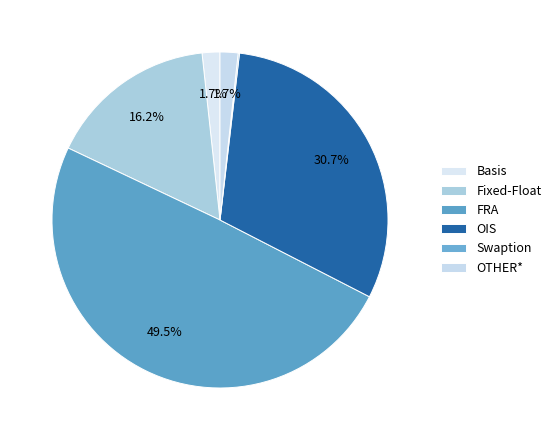

Is the sum of OTHER* and Basis greater than half?

No